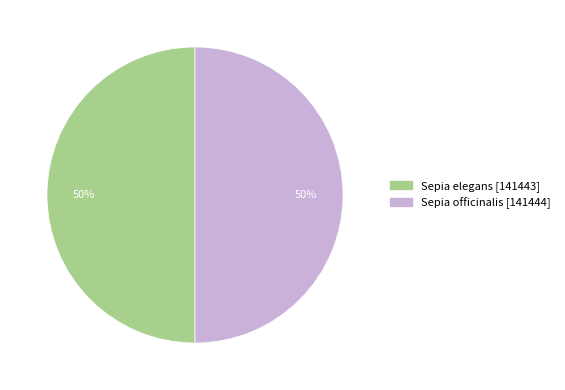

Is it true that Sepia elegans is 50% of the pie?

True